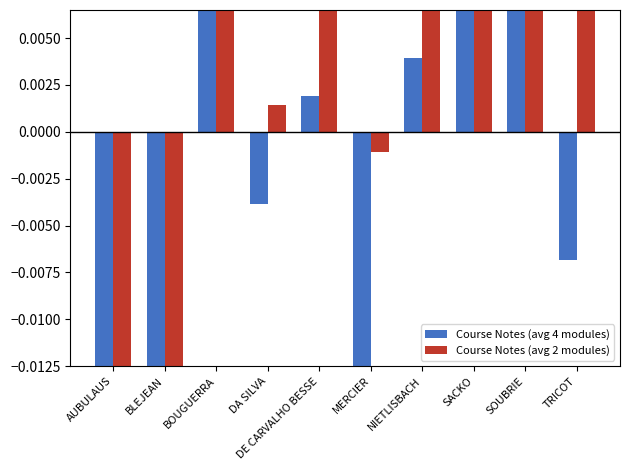

Rank the categories by Course Notes (avg 4 modules) value from highest to lowest.

BOUGUERRA, SACKO, SOUBRIE, NIETLISBACH, DE CARVALHO BESSE, DA SILVA, TRICOT, MERCIER, BLEJEAN, AUBULAUS